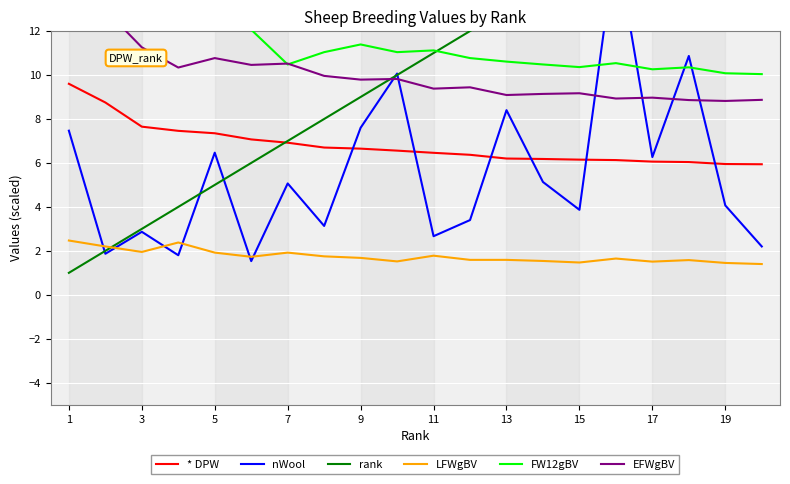

True or false: LFWgBV and * DPW cross at least once.

False